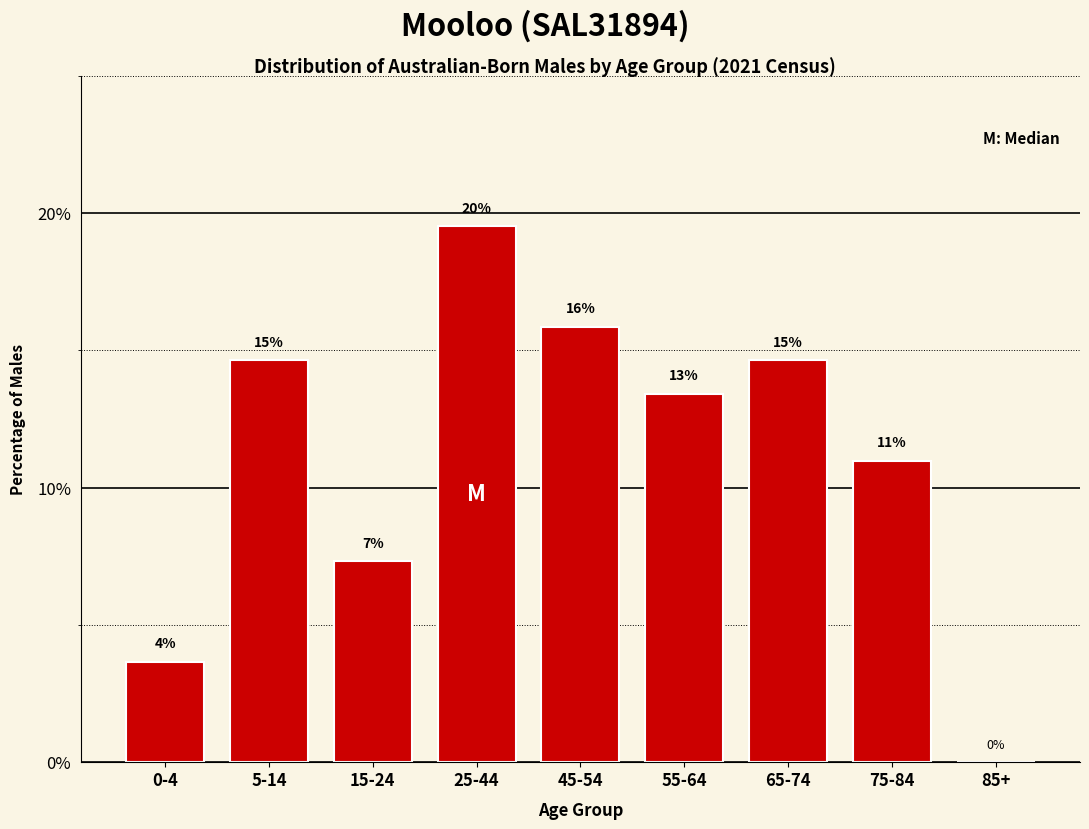

Are the bars horizontal?

No